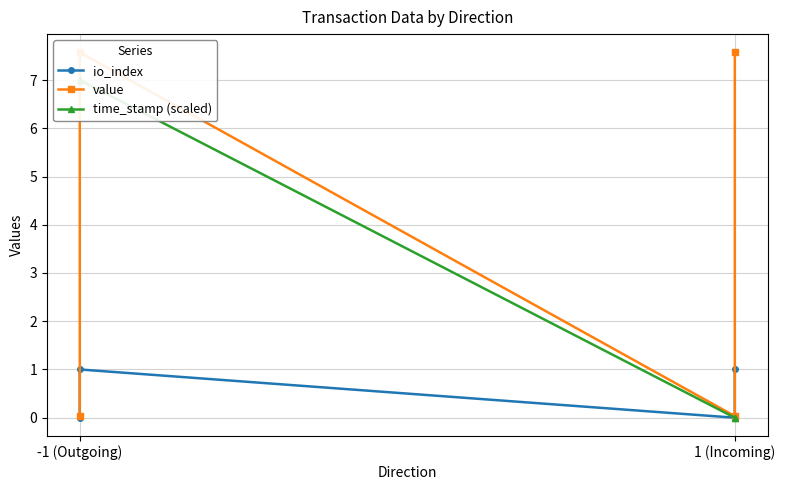

True or false: value and io_index cross at least once.

False